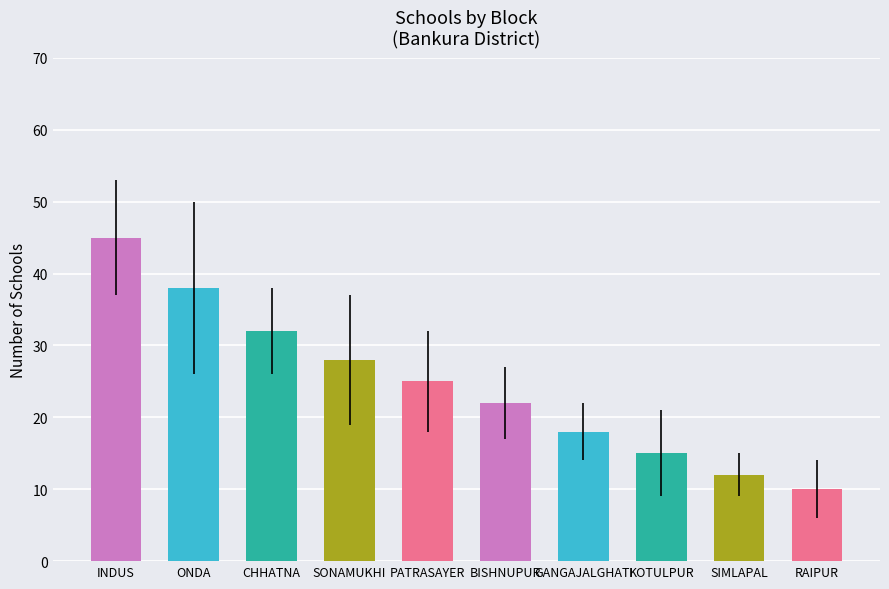

Reading left to right, list all the values displayed in this chart.

45	38	32	28	25	22	18	15	12	10